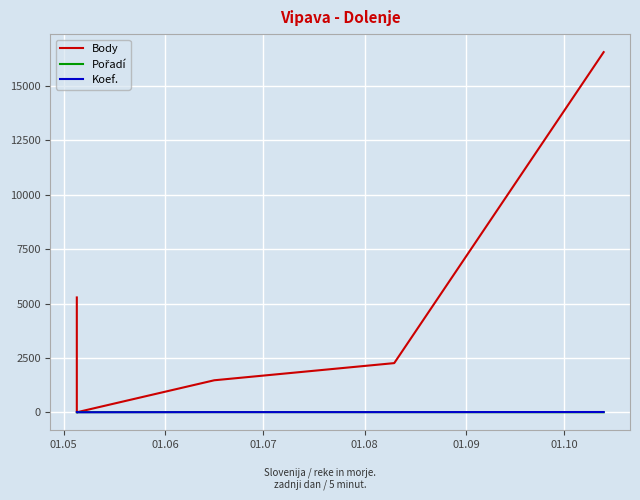

What is the difference between the second highest and minimum values in the Pořadí series?

5